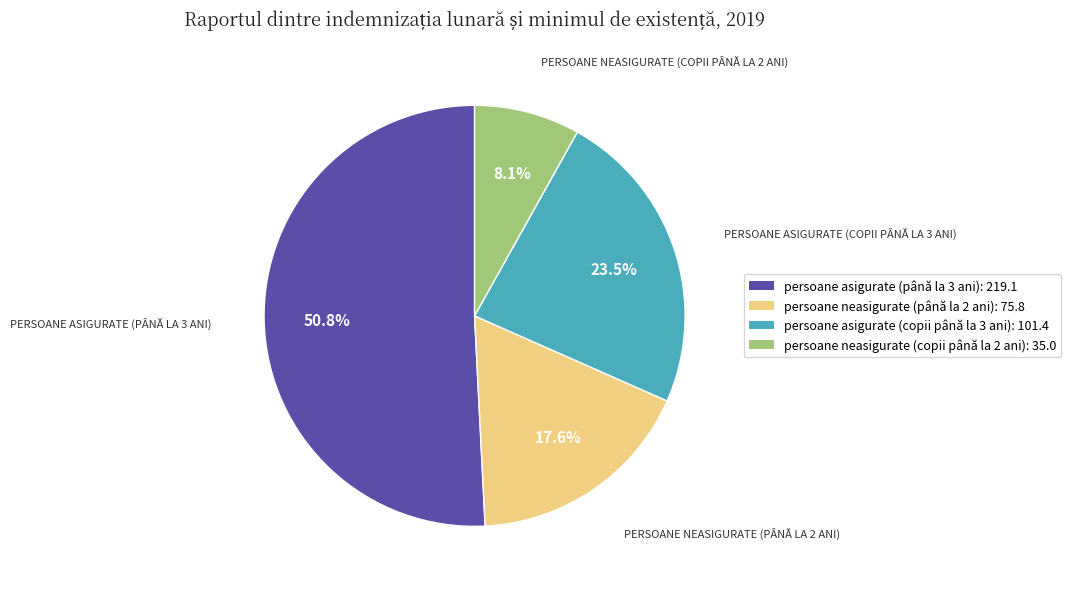

Is the sum of persoane neasigurate (copii până la 2 ani) and persoane neasigurate (până la 2 ani) greater than half?

No